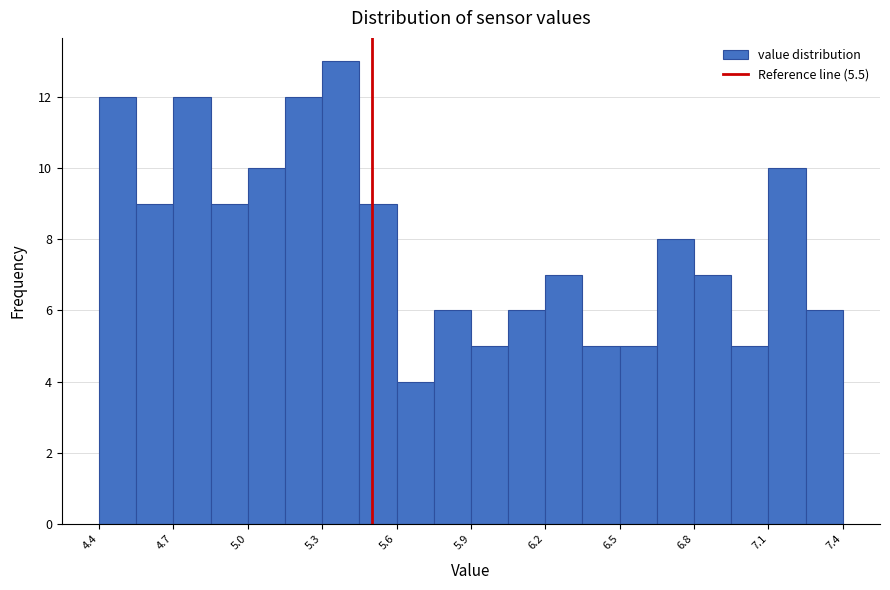

Read against the x-axis, roughly where is the centre of the tallest bar?

5.40